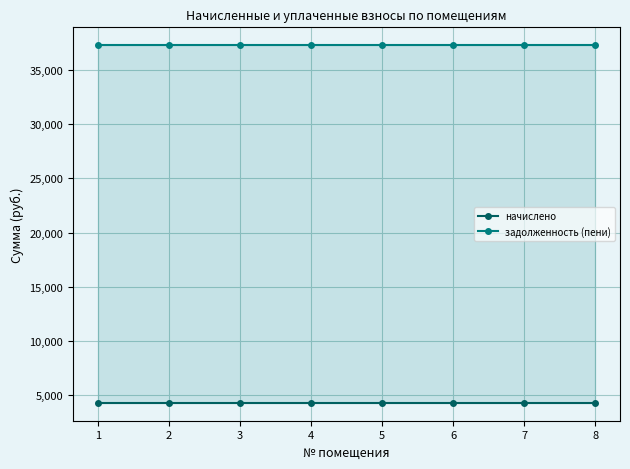

Which series has the largest total across all categories?

задолженность (пени)